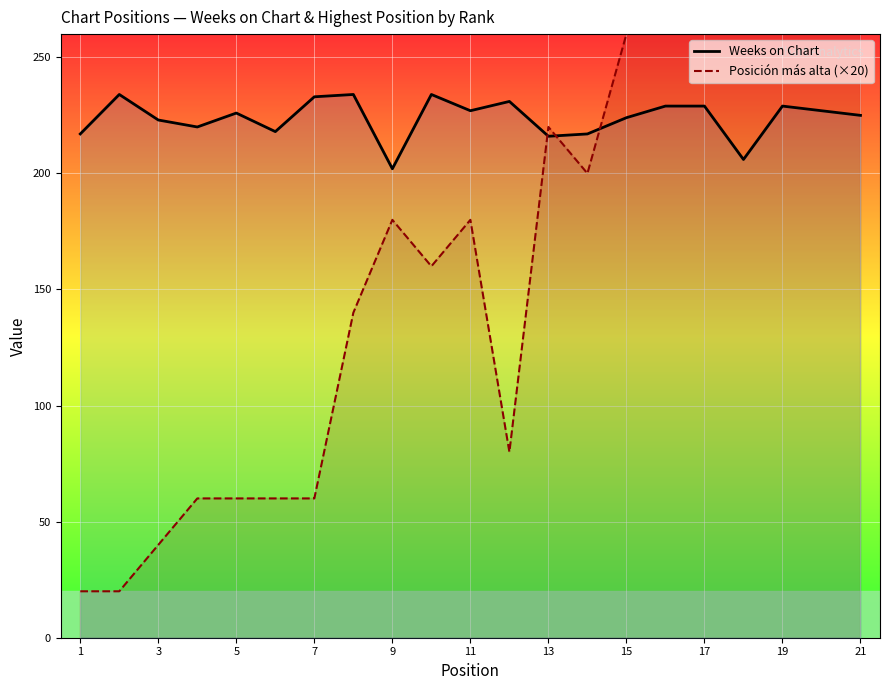

What is the maximum value for Weeks on Chart?

234